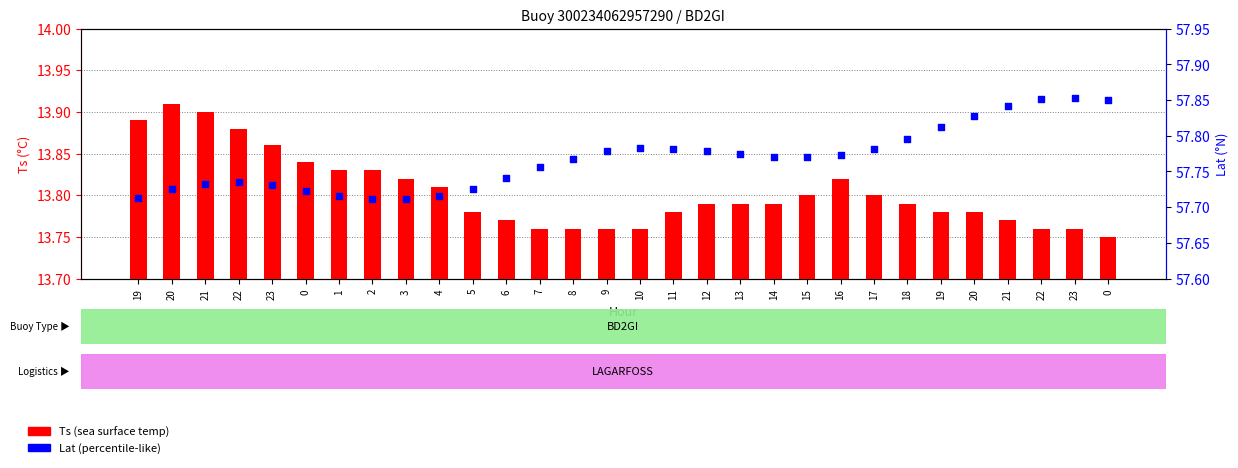

Which series has the largest Y range (max minus min)?

Ts (sea surface temp)